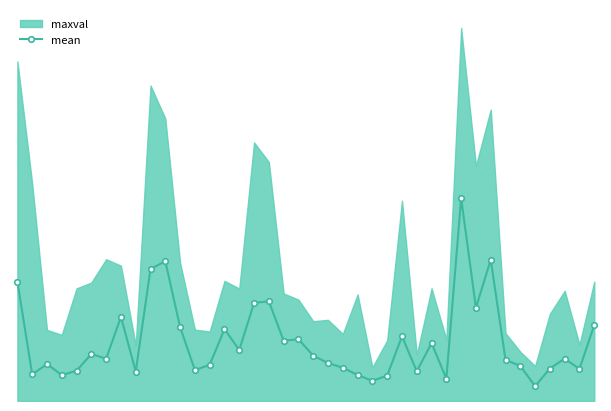

What is the sum of all values?

116.5